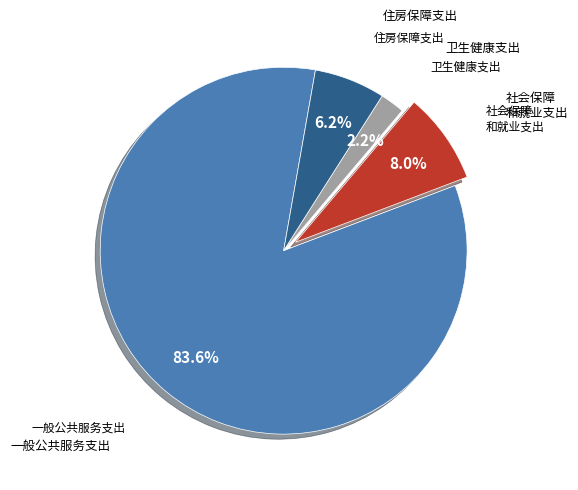

Does any single category account for the majority?

Yes